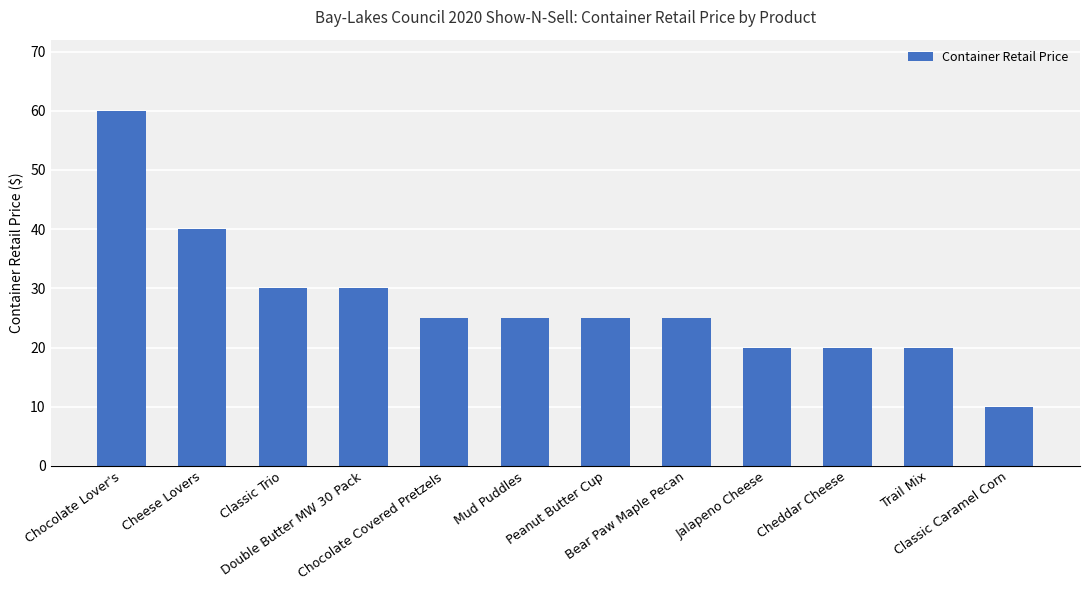

What position from the left is Jalapeno Cheese?

9